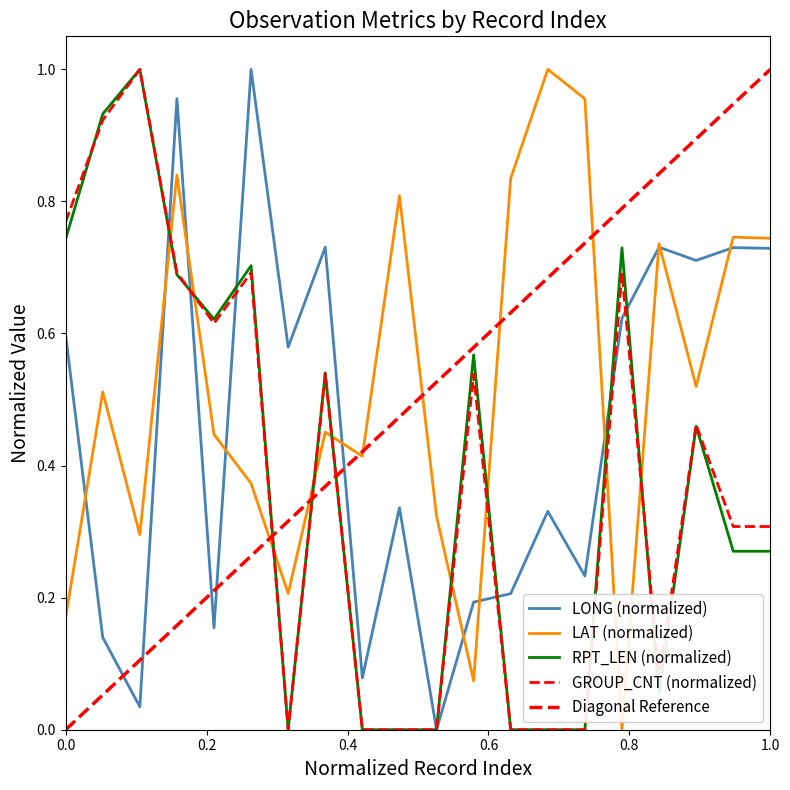

What is the difference between the second highest and minimum values in the LAT series?

1.0